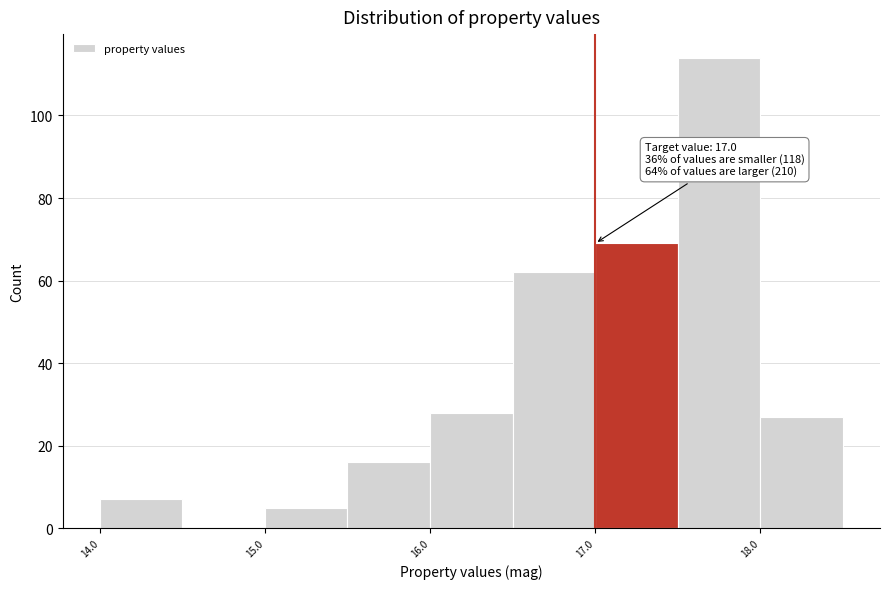

Which range on the x-axis has the tallest bar?

17.5 to 18.0